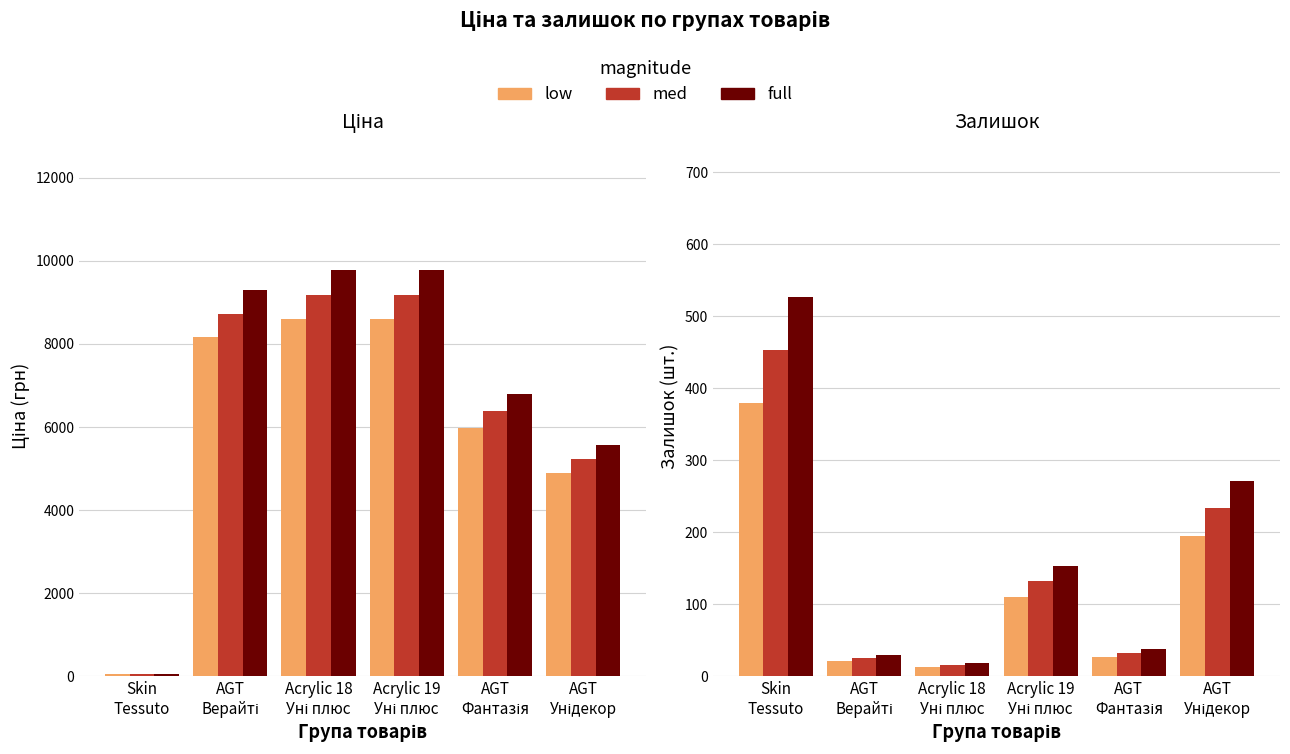

Which series has the largest total across all categories?

full